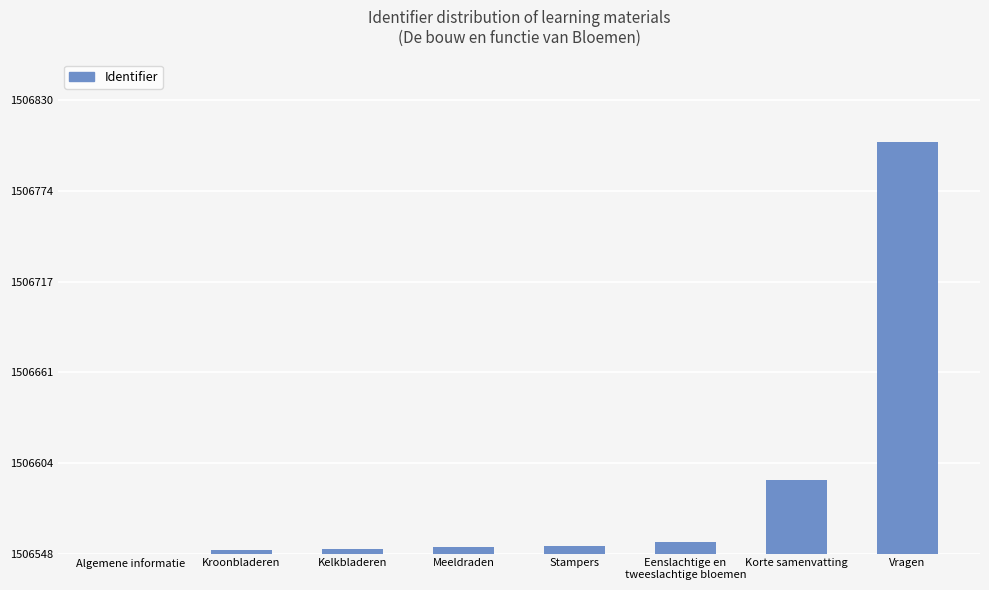

Reading left to right, transcribe all the data shown in this chart.

Algemene informatie=0	Kroonbladeren=2	Kelkbladeren=3	Meeldraden=4	Stampers=5	Eenslachtige en
tweeslachtige bloemen=7	Korte samenvatting=46	Vragen=257